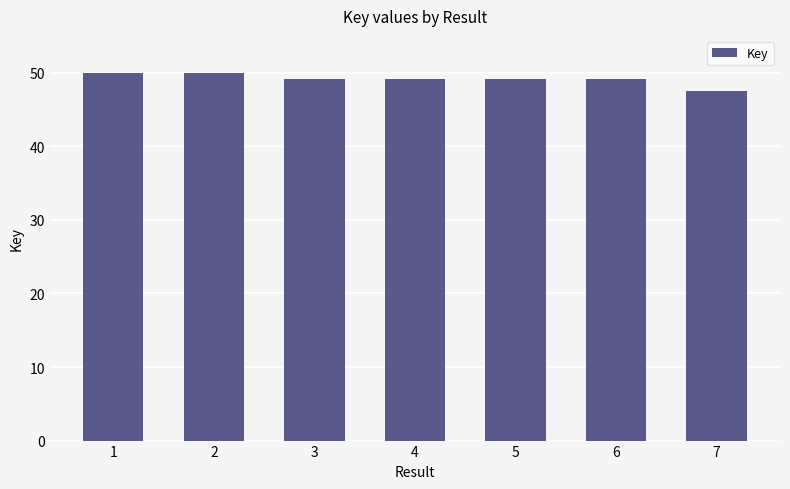

Is it true that the value at 1 is 50.0?

True